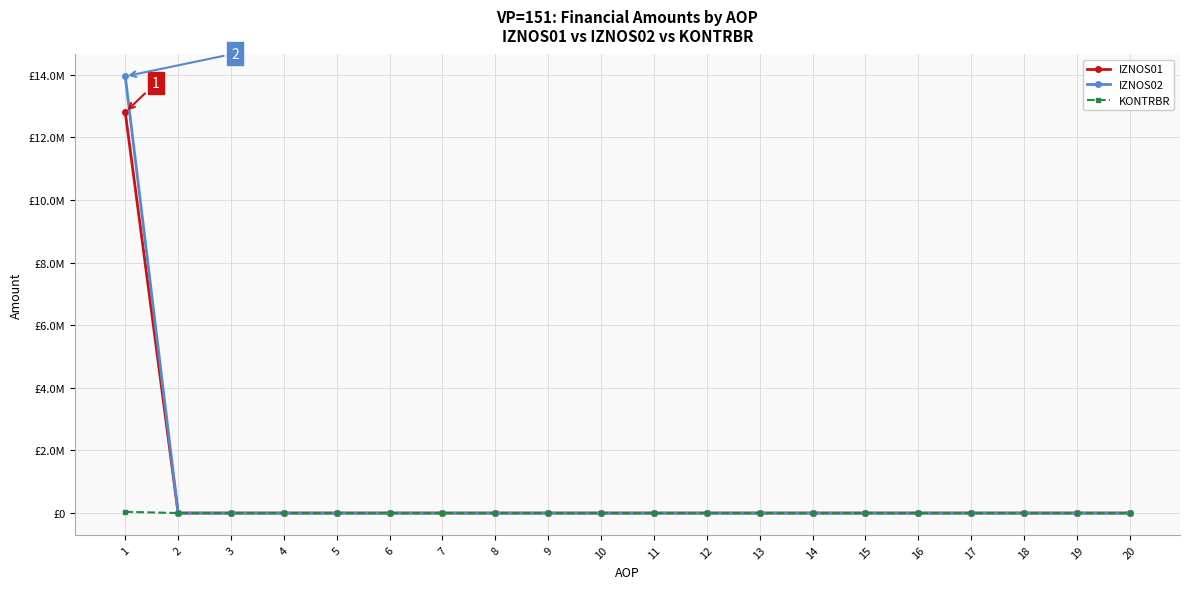

The value of IZNOS01 at 8 is 0.0. True or false?

True